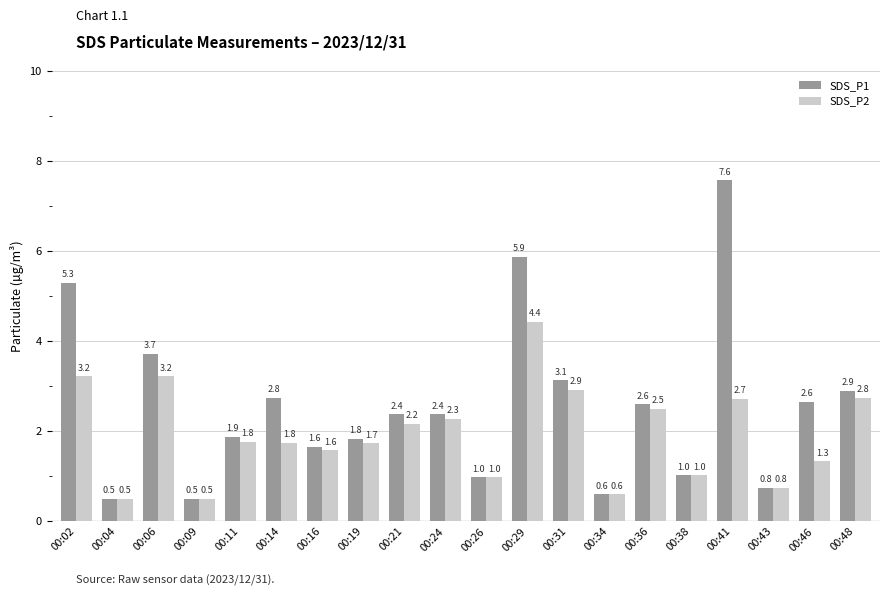

How many values in the SDS_P1 series exceed 2?

11